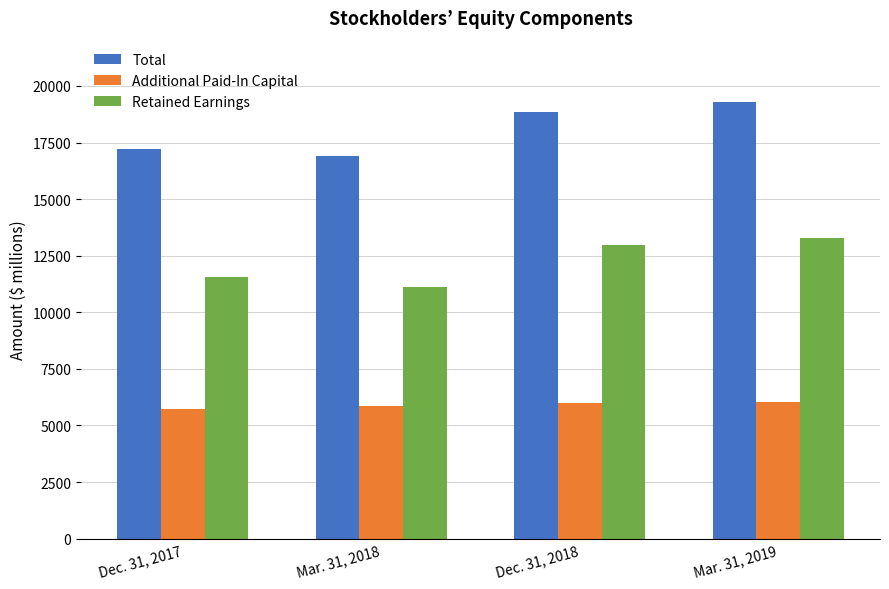

What is the average value of the Additional Paid-In Capital series?

5898